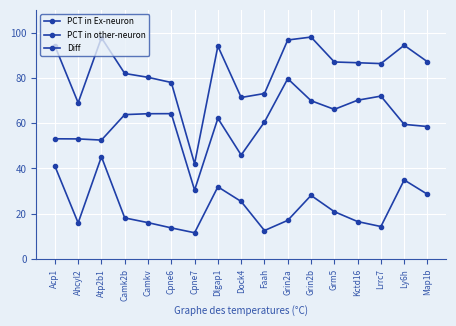

What is the difference between the maximum and second lowest values in the PCT in other-neuron series?

32.6